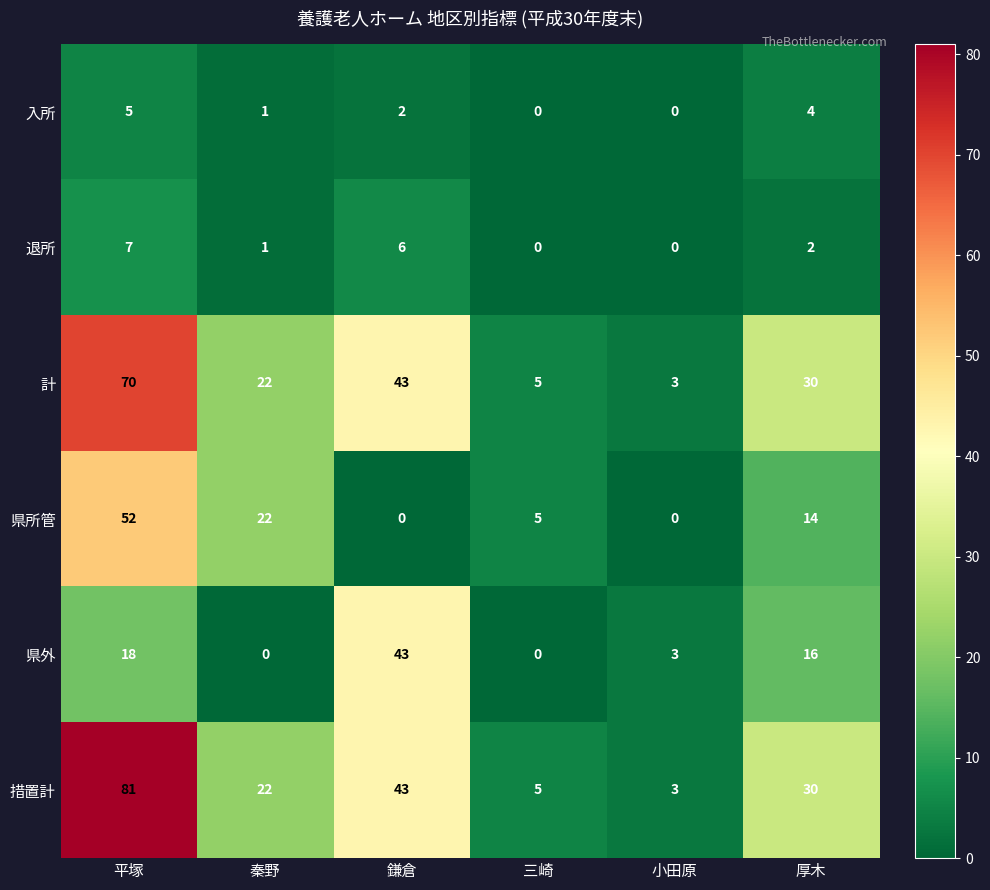

List the series in order of their peak value, highest first.

措置計, 計, 県所管, 県外, 退所, 入所